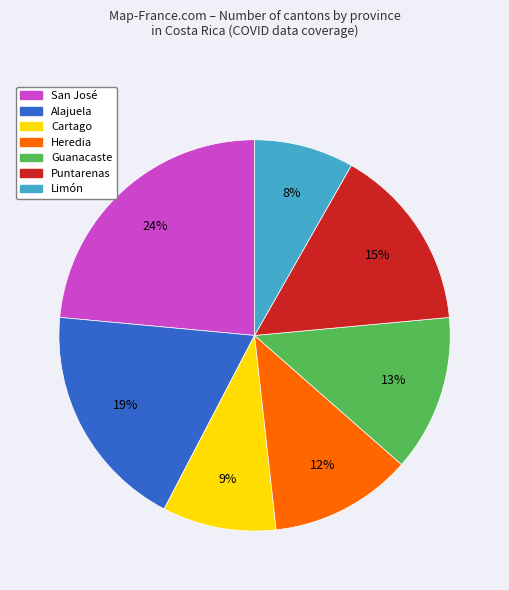

To the nearest percent, what is the combined percentage of San José and Puntarenas?

39%